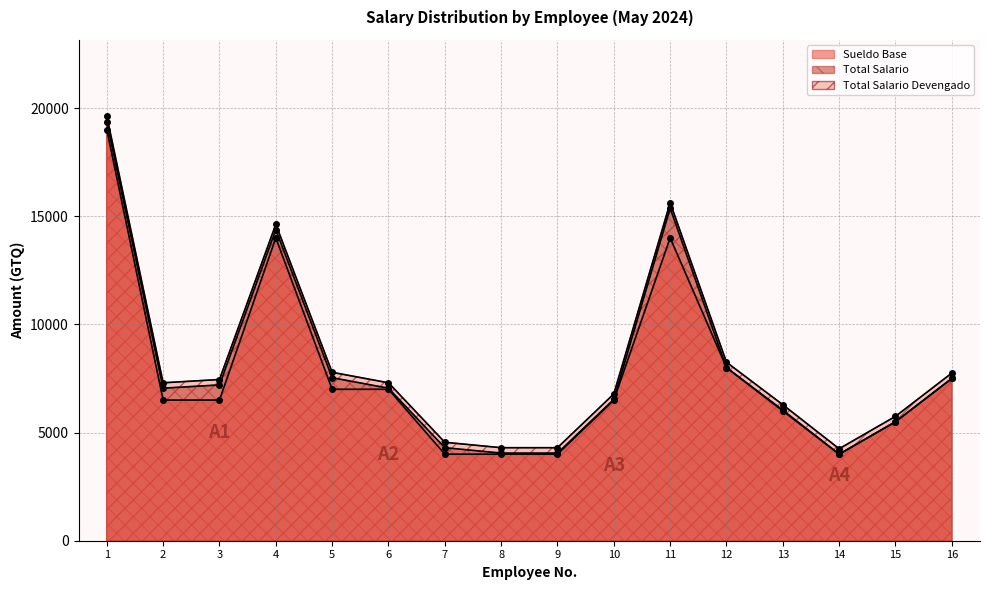

What is the sum of the Sueldo Base values at 14 and 1?

23000.0